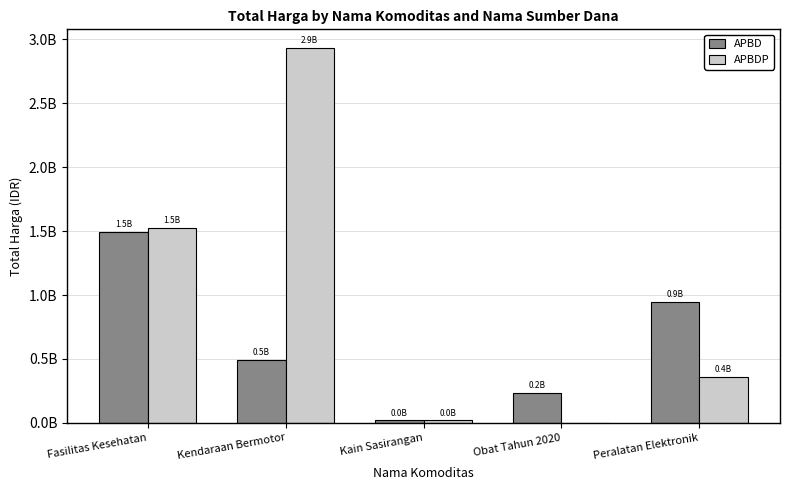

What position from the left is Obat Tahun 2020?

4